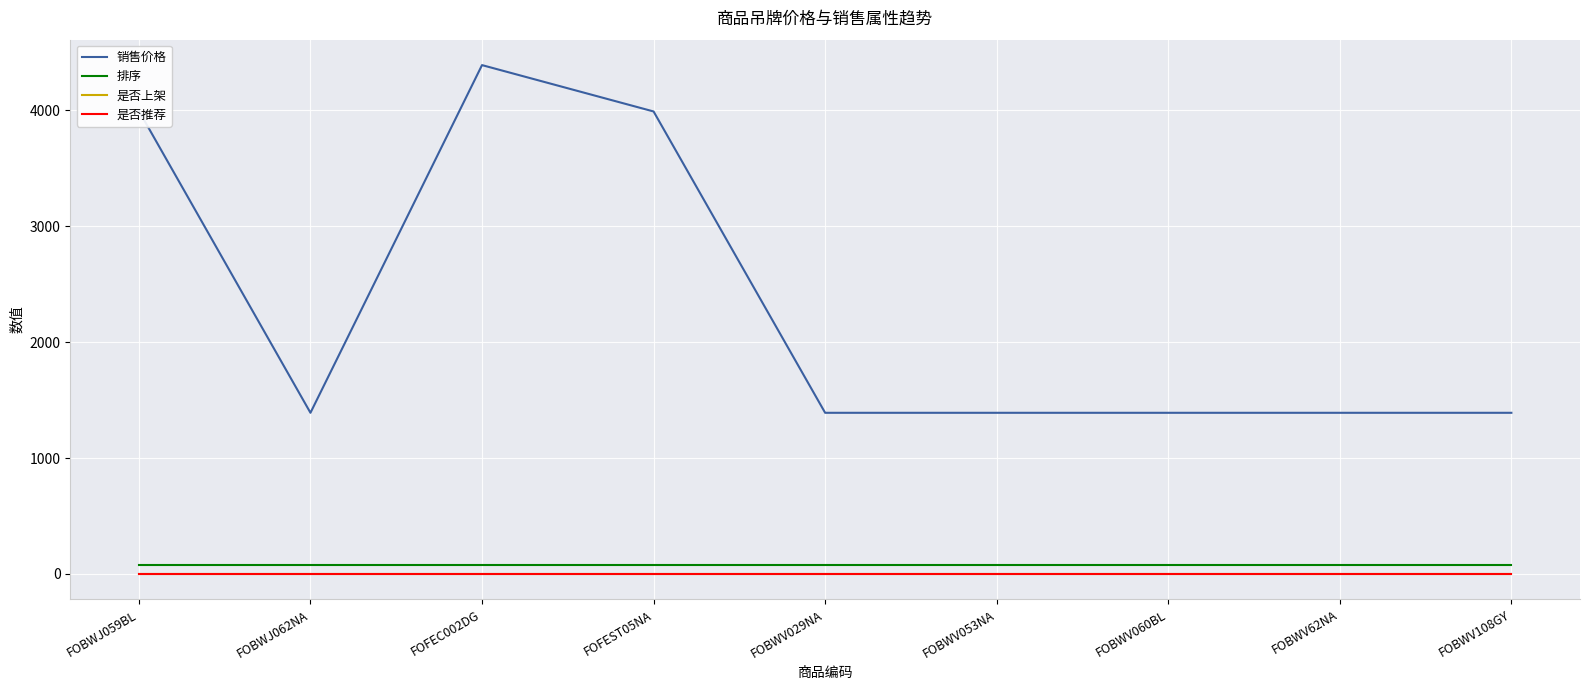

What position from the left is FOBWV060BL?

7